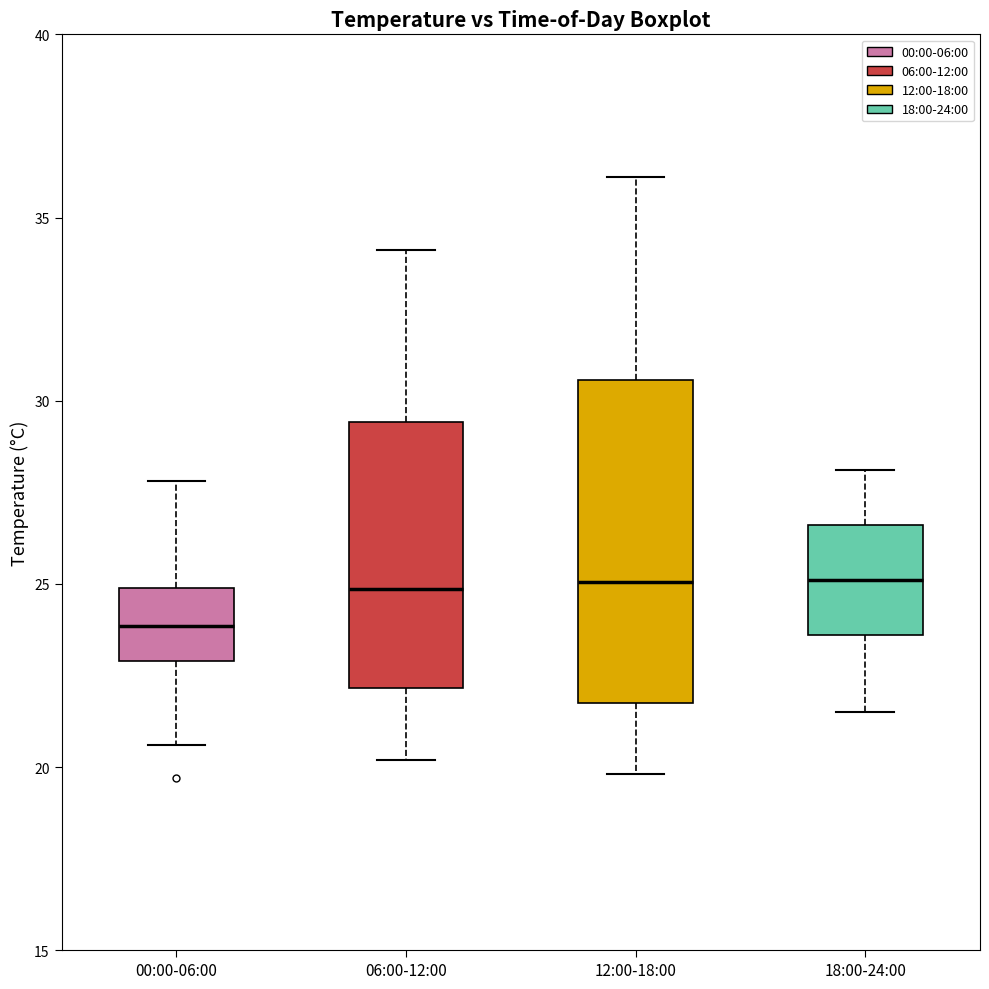

Comparing the boxes themselves (not the whiskers), which one is the tallest?

12:00-18:00